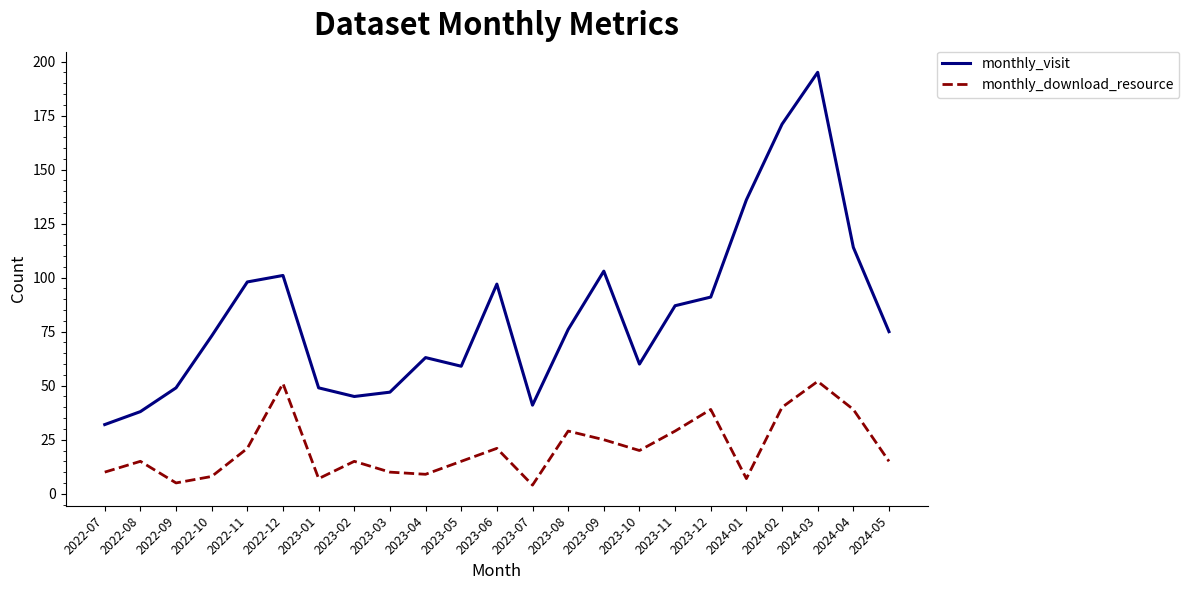

Reading left to right, list all the values displayed in this chart.

monthly_visit: 2022-07=32	2022-08=38	2022-09=49	2022-10=73	2022-11=98	2022-12=101	2023-01=49	2023-02=45	2023-03=47	2023-04=63	2023-05=59	2023-06=97	2023-07=41	2023-08=76	2023-09=103	2023-10=60	2023-11=87	2023-12=91	2024-01=136	2024-02=171	2024-03=195	2024-04=114	2024-05=75
monthly_download_resource: 2022-07=10	2022-08=15	2022-09=5	2022-10=8	2022-11=21	2022-12=51	2023-01=7	2023-02=15	2023-03=10	2023-04=9	2023-05=15	2023-06=21	2023-07=4	2023-08=29	2023-09=25	2023-10=20	2023-11=29	2023-12=39	2024-01=7	2024-02=40	2024-03=52	2024-04=39	2024-05=15